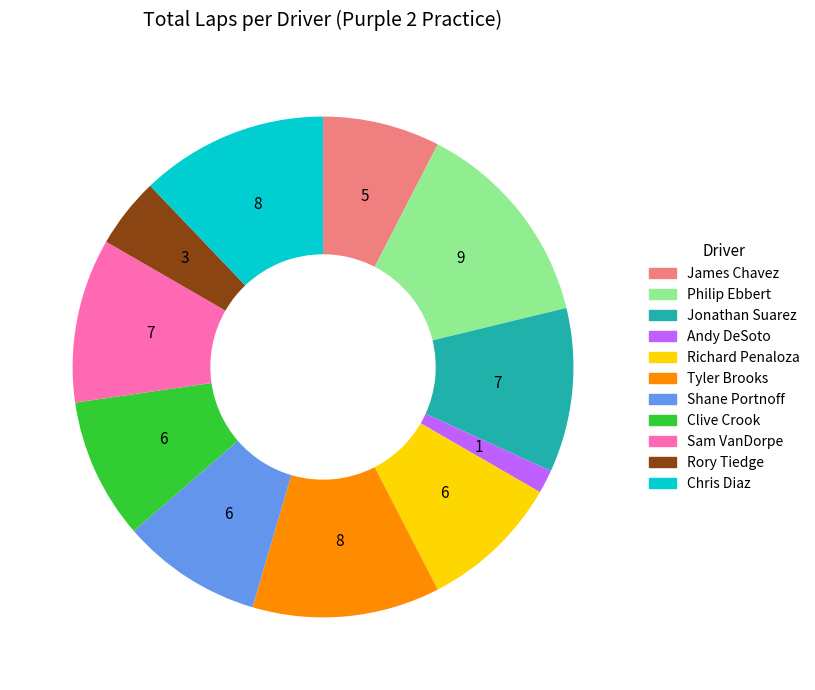

The Clive Crook slice represents 16% of the pie. True or false?

False